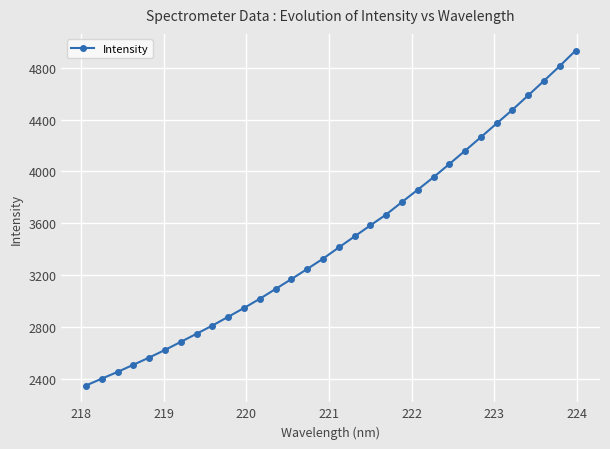

What is the sum of all values?

110904.7